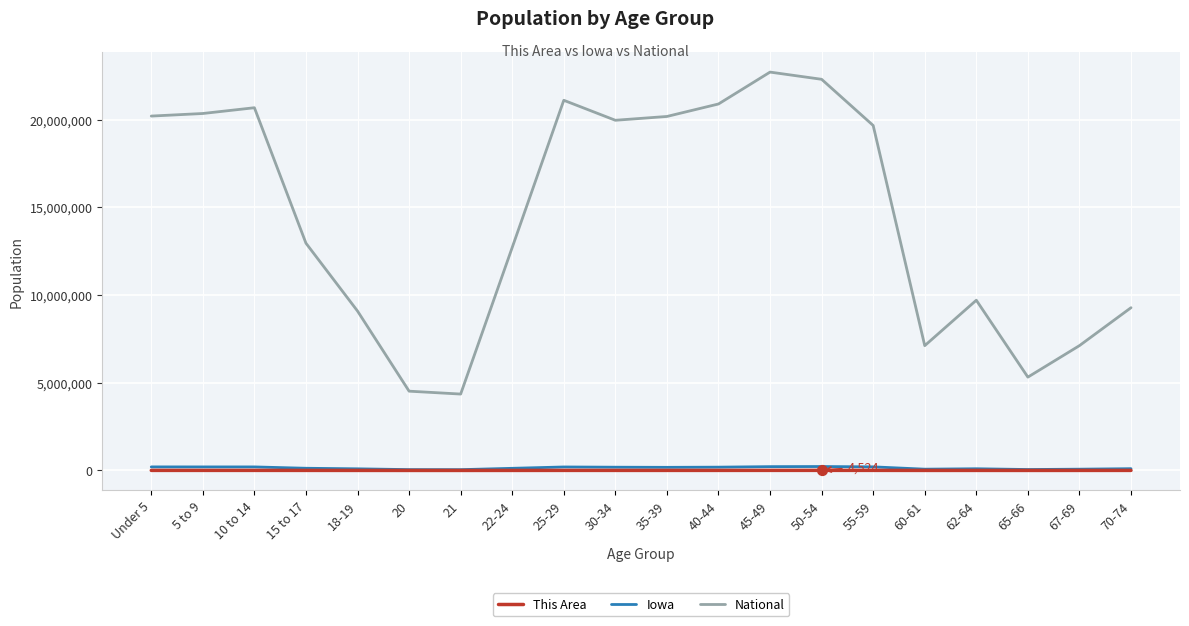

Which series has the widest spread of values?

National